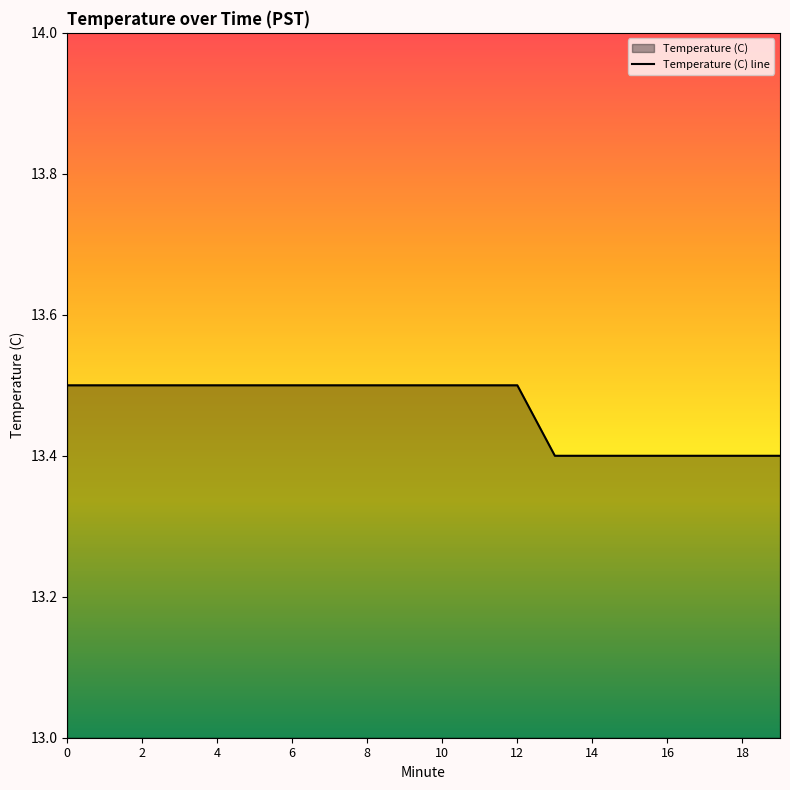

Which label corresponds to the smallest value in the chart?

13